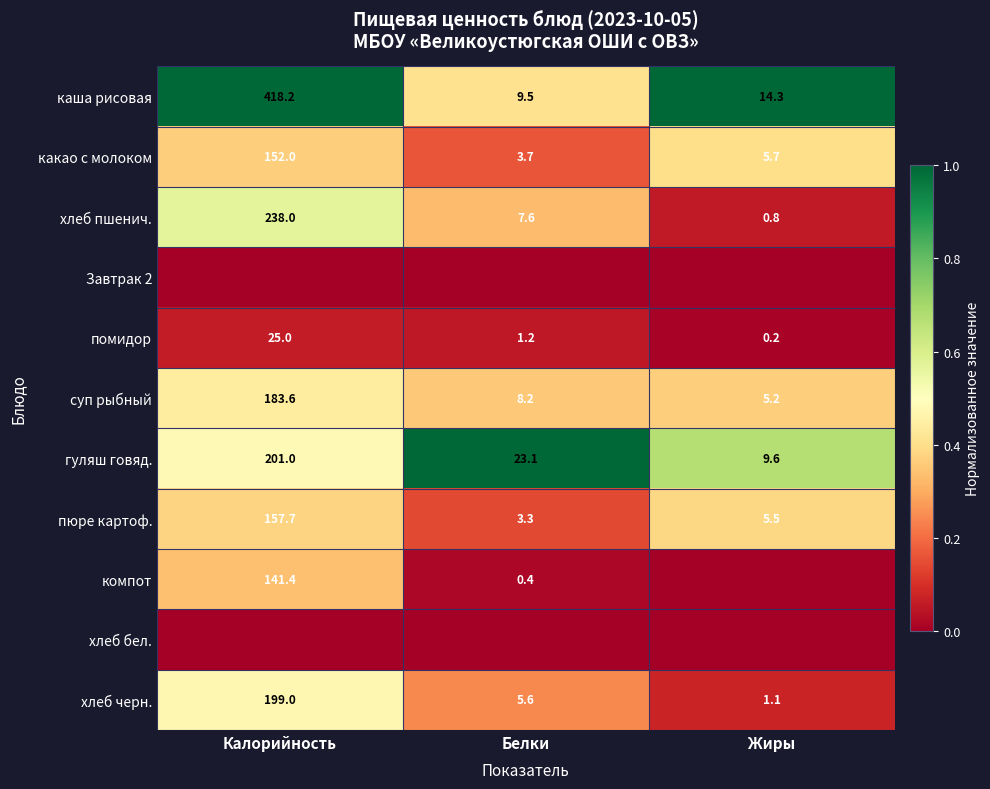

True or false: пюре картоф. has a value of 157.7 at Калорийность.

True